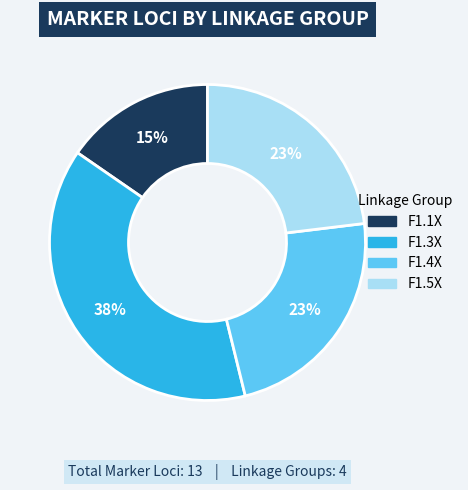

Is there any slice that represents more than half of the pie?

No